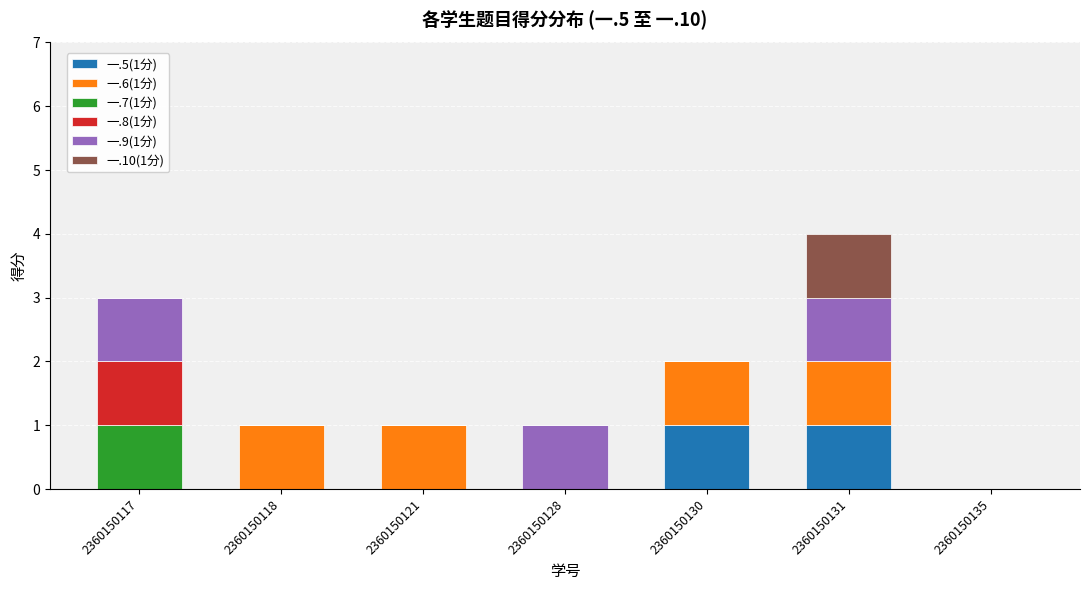

At which category is the sum across all series the highest?

2360150131